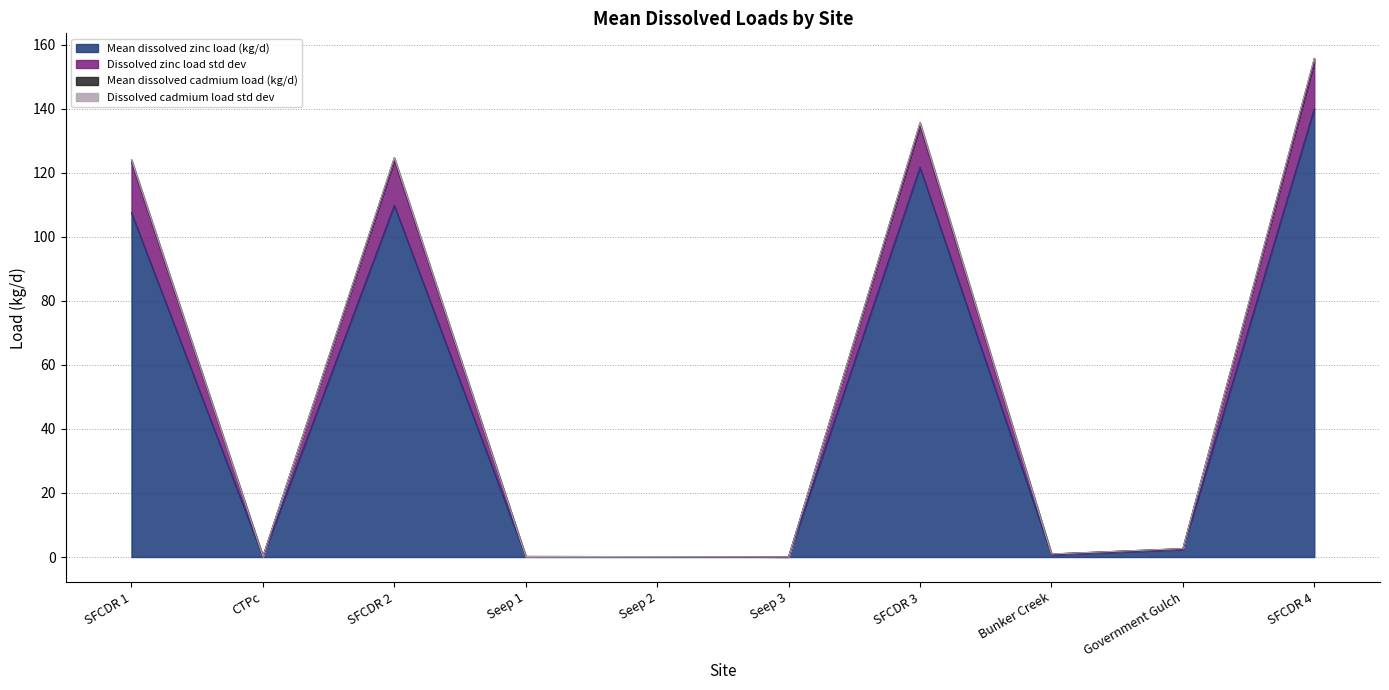

Where is the first local maximum for Dissolved zinc load std dev?

SFCDR 2